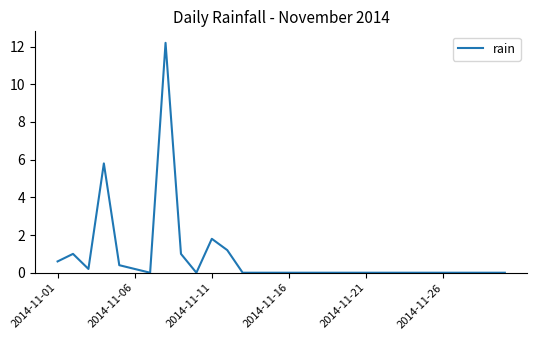

What is the greatest value displayed?

12.2